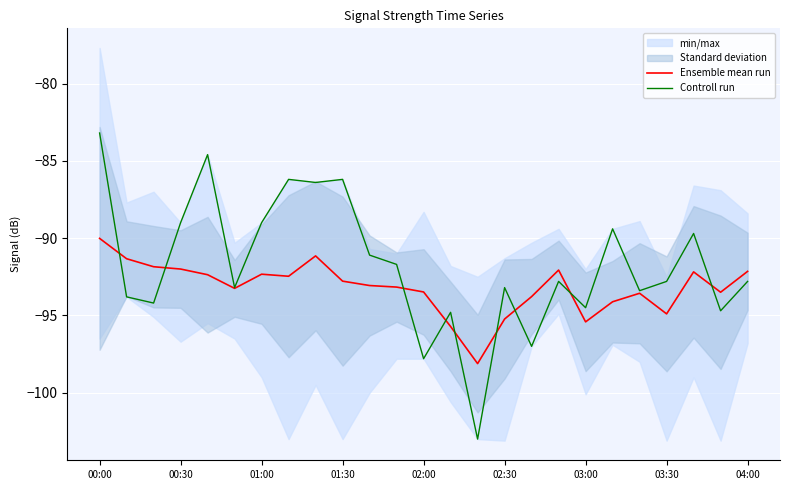

Is it true that Ensemble mean run equals -150.4 at 00:30?

False